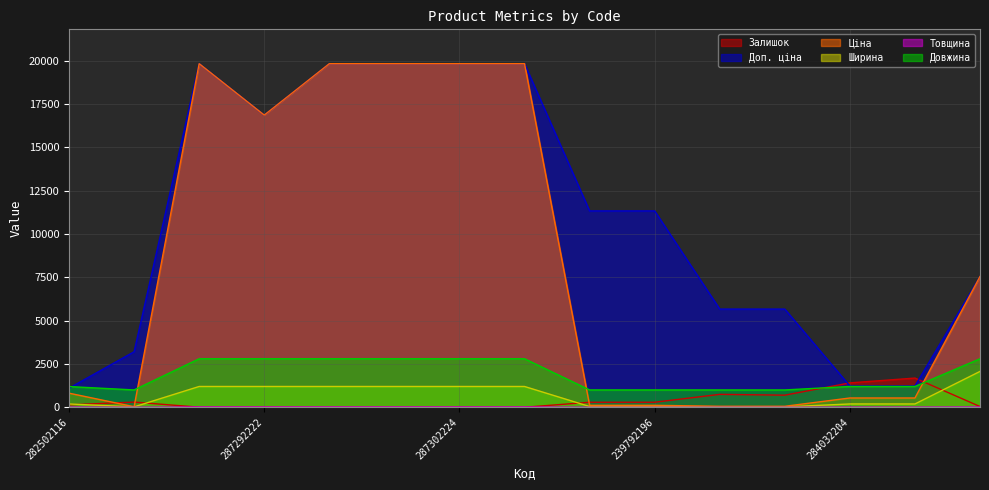

Which has a higher value, 239792197 or 239752196?

239792197